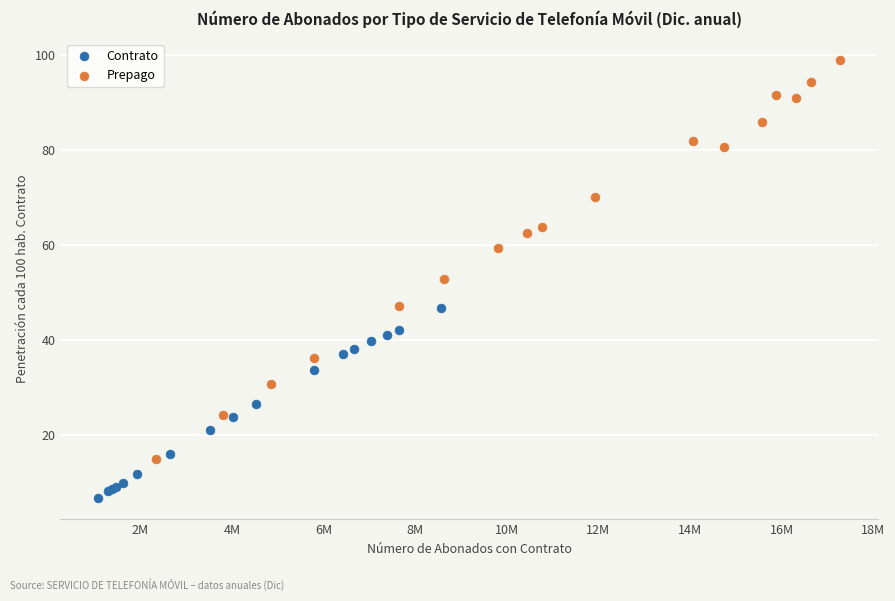

Which series reaches the maximum Y coordinate?

Prepago